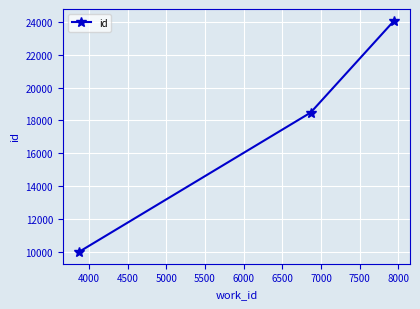

What is the minimum value shown in the chart?

9962